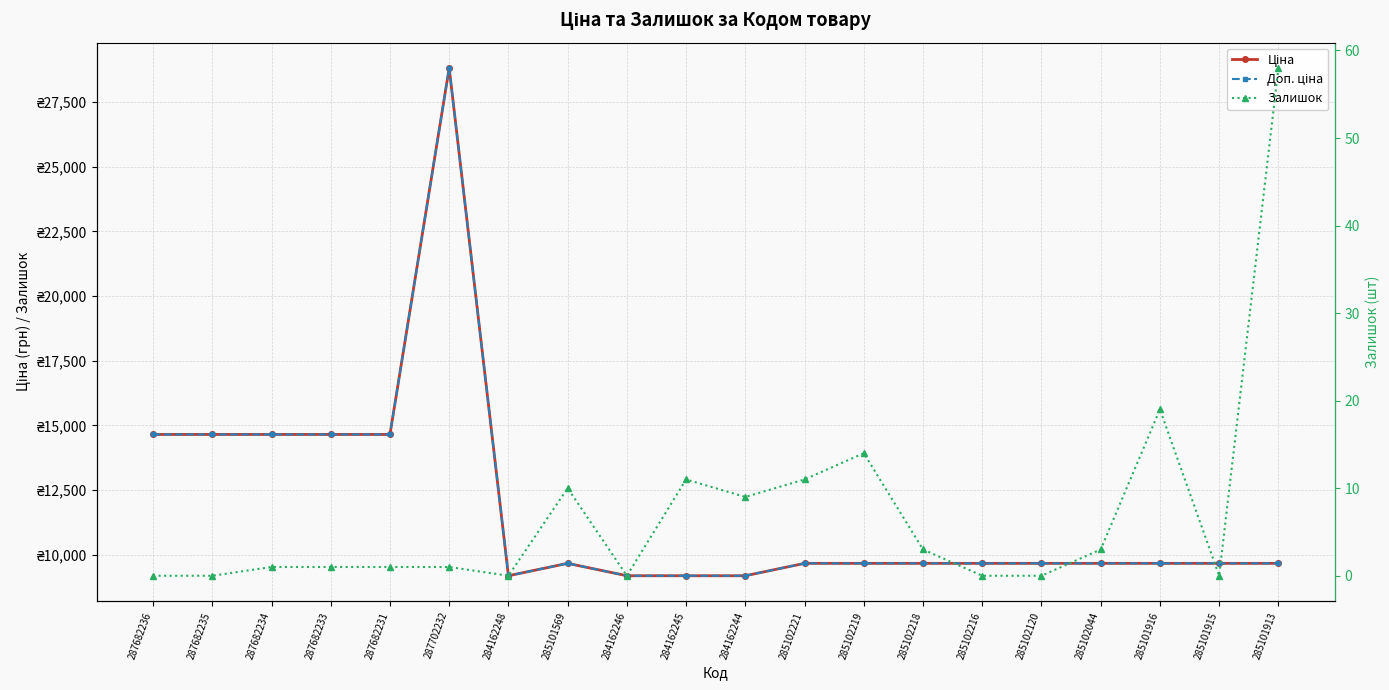

At which category does the chart reach its peak across all series?

287702232